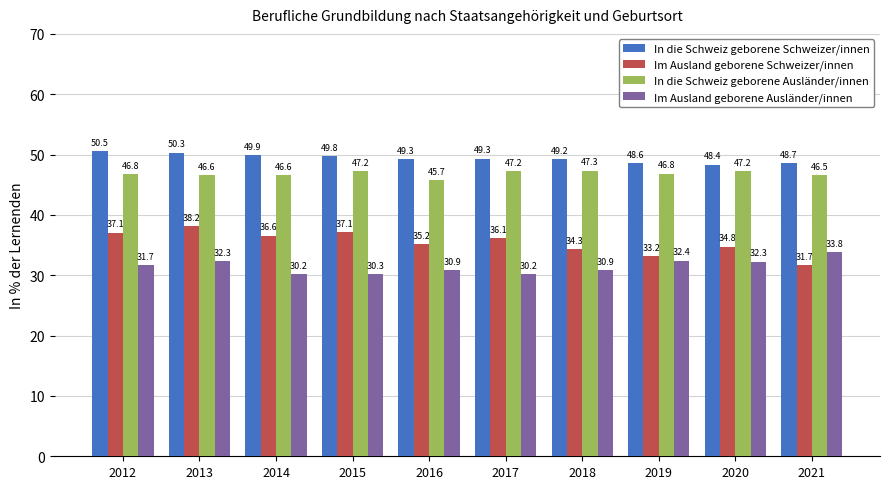

Does the chart contain any negative values?

No